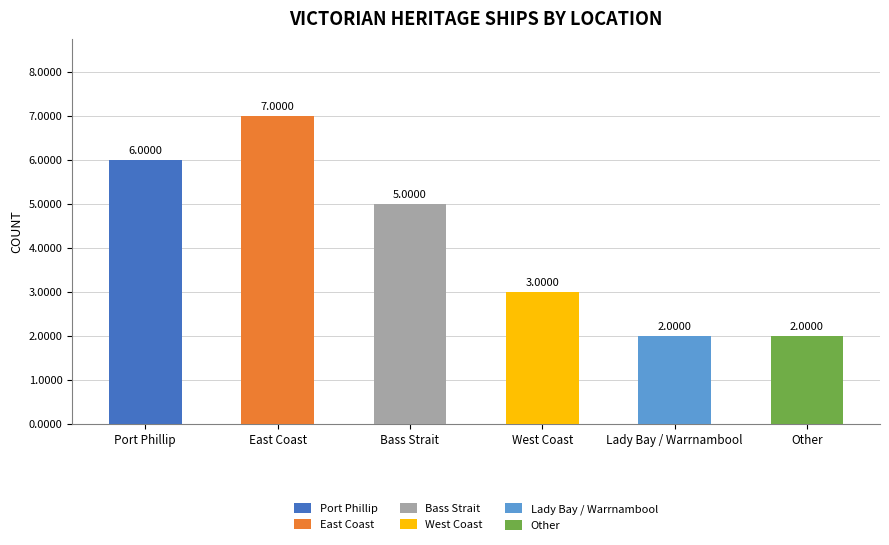

List the labels in order of value, largest first.

East Coast, Port Phillip, Bass Strait, West Coast, Lady Bay / Warrnambool, Other